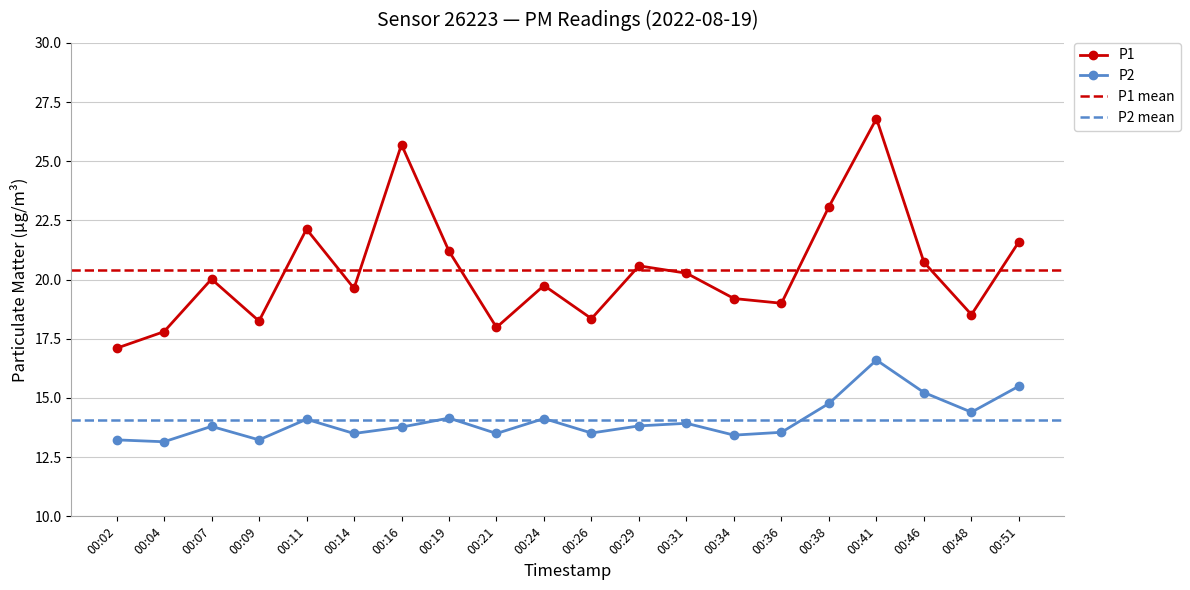

Reading left to right, extract all data points from this chart.

P1: 17.1	17.8	20.0	18.2	22.1	19.6	25.7	21.2	18.0	19.8	18.4	20.6	20.3	19.2	19.0	23.1	26.8	20.7	18.5	21.6
P2: 13.2	13.2	13.8	13.2	14.1	13.5	13.8	14.2	13.5	14.1	13.5	13.8	13.9	13.4	13.6	14.8	16.6	15.2	14.4	15.5